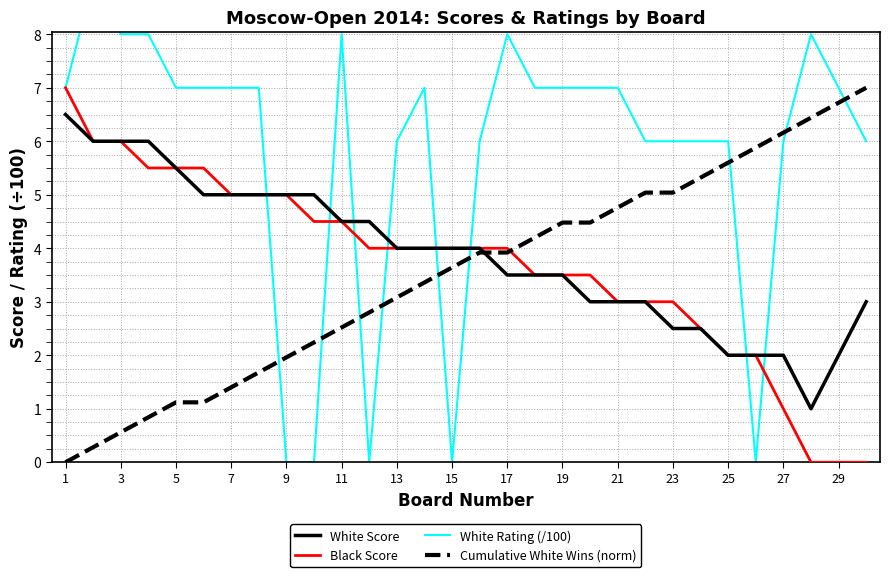

What is the maximum value shown in the chart?

9.0